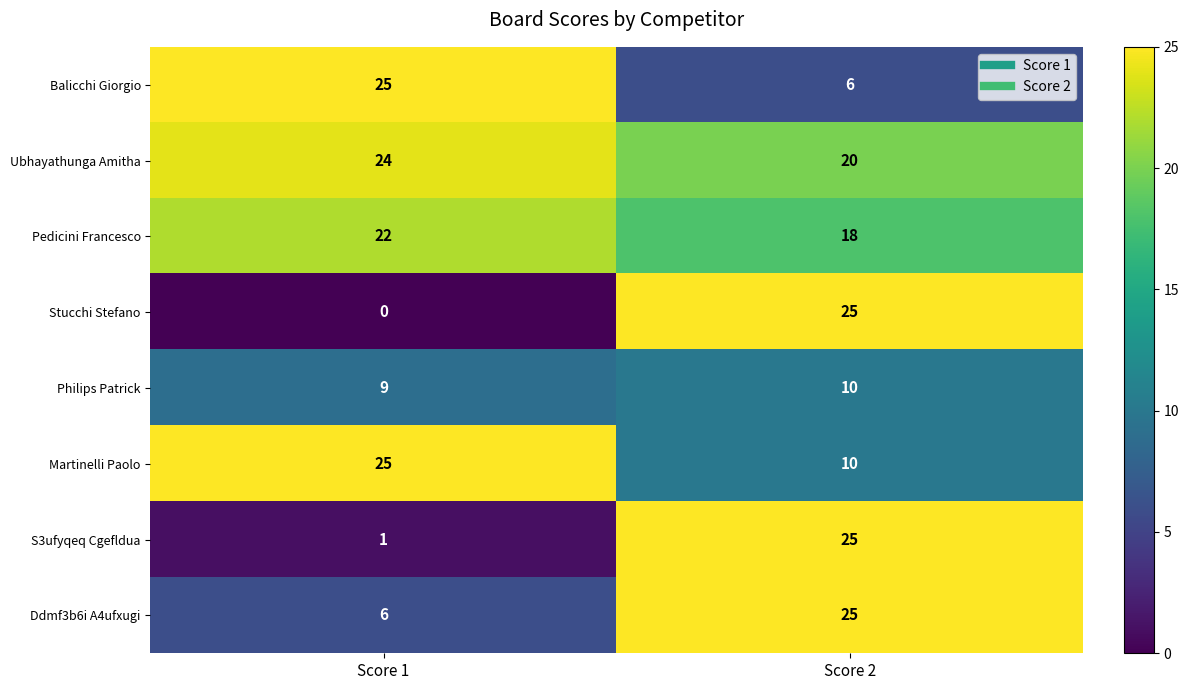

Which series has the widest spread of values?

Stucchi Stefano